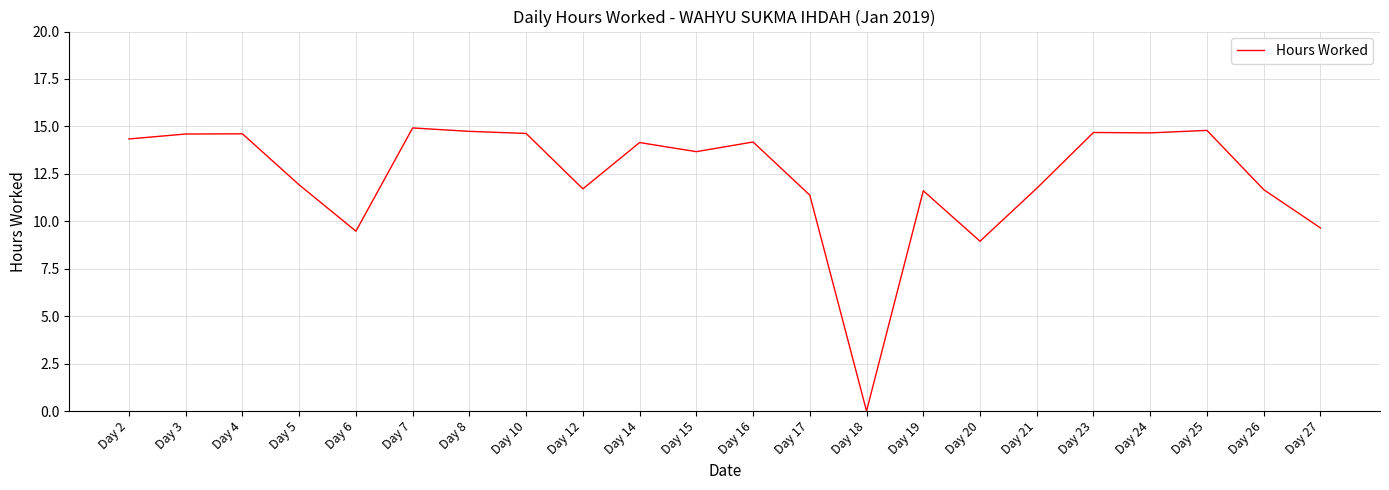

What is the sum of all values?

272.1